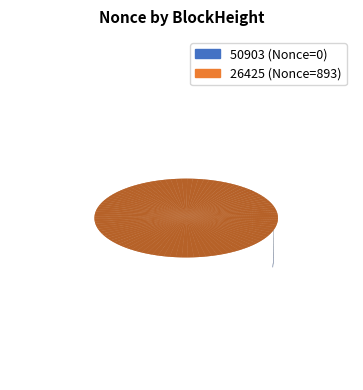

The 26425 slice represents 100% of the pie. True or false?

True